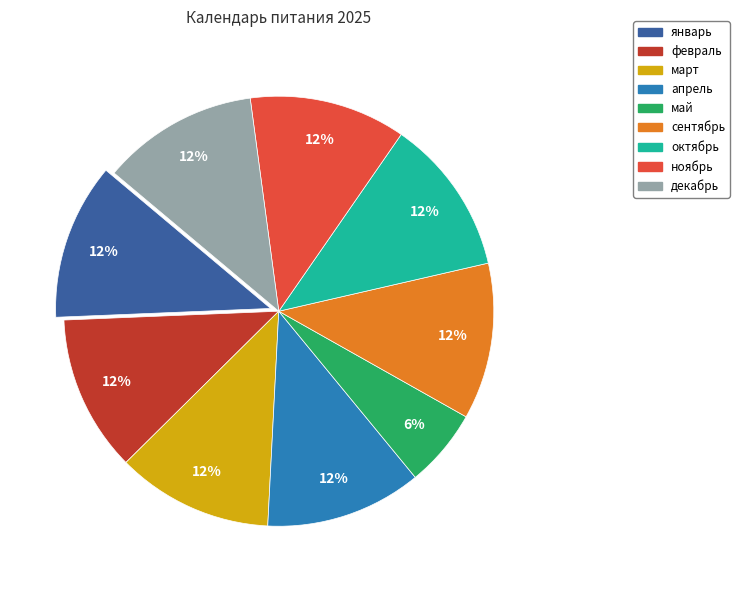

Is there a majority slice in this chart?

No